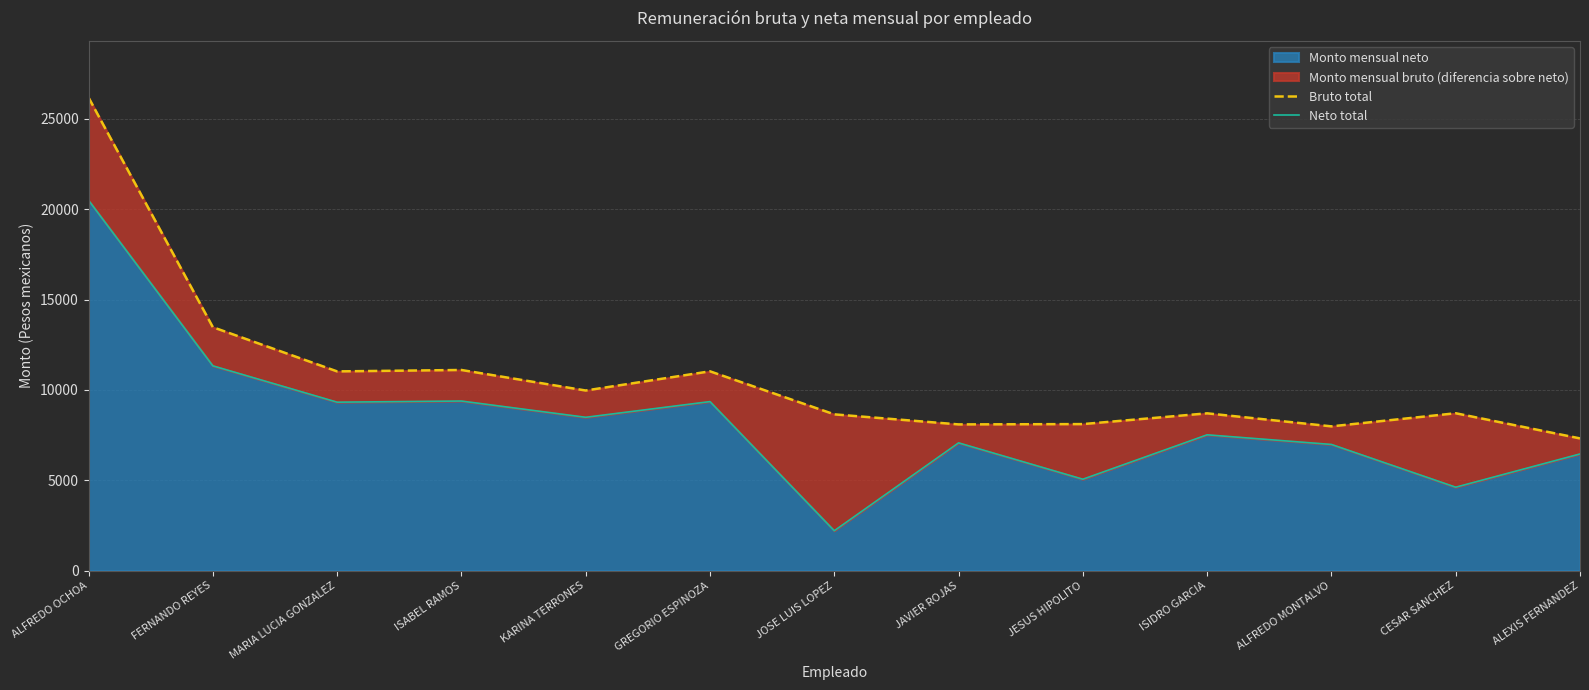

How many data points in Neto total are less than 7513?

6